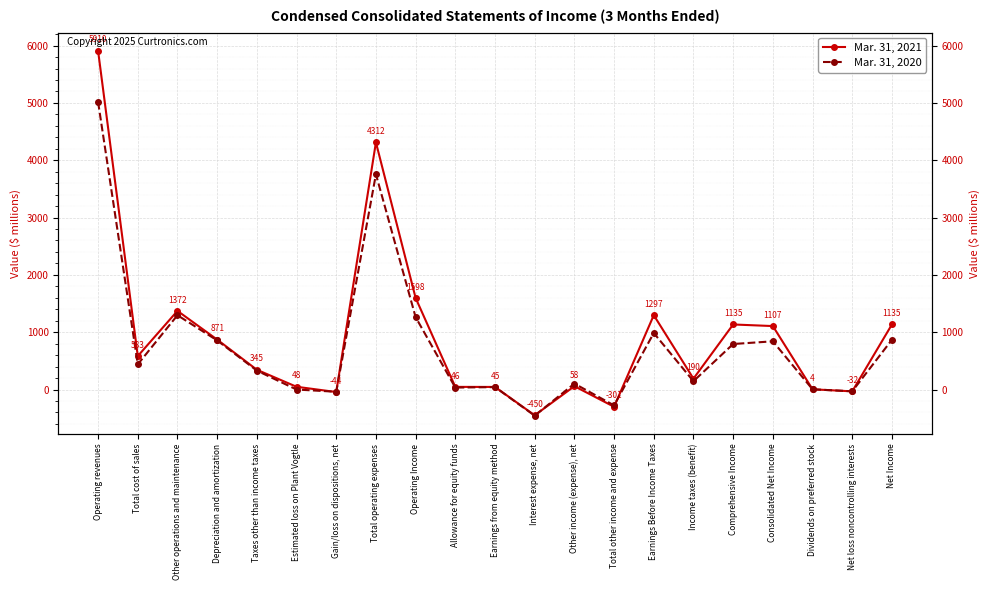

Where do Mar. 31, 2020 and Mar. 31, 2021 first cross each other?

Estimated loss on Plant Vogtle and Gain/loss on dispositions, net